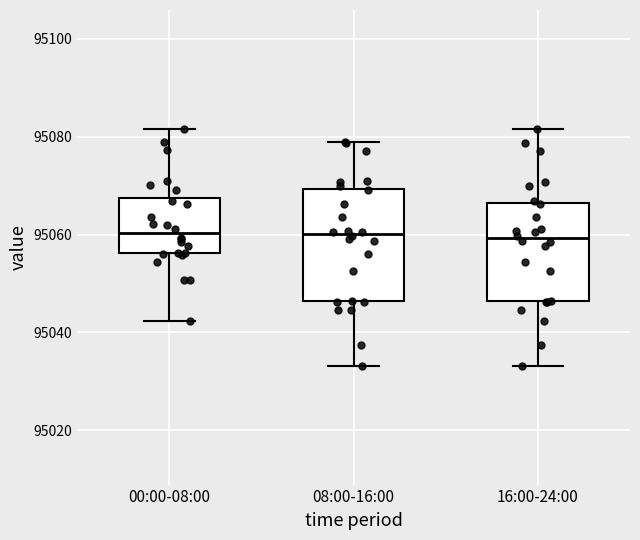

Reading left to right, read every box against the y-axis: the position of its median line, the range the box covers, and the ends of its whiskers. The values are not printed on the chart, so give them approximately, as read against the axis.

00:00-08:00: median 95060, box 95056 to 95068, whiskers 95042 to 95082
08:00-16:00: median 95060, box 95046 to 95070, whiskers 95034 to 95078
16:00-24:00: median 95060, box 95046 to 95066, whiskers 95034 to 95082